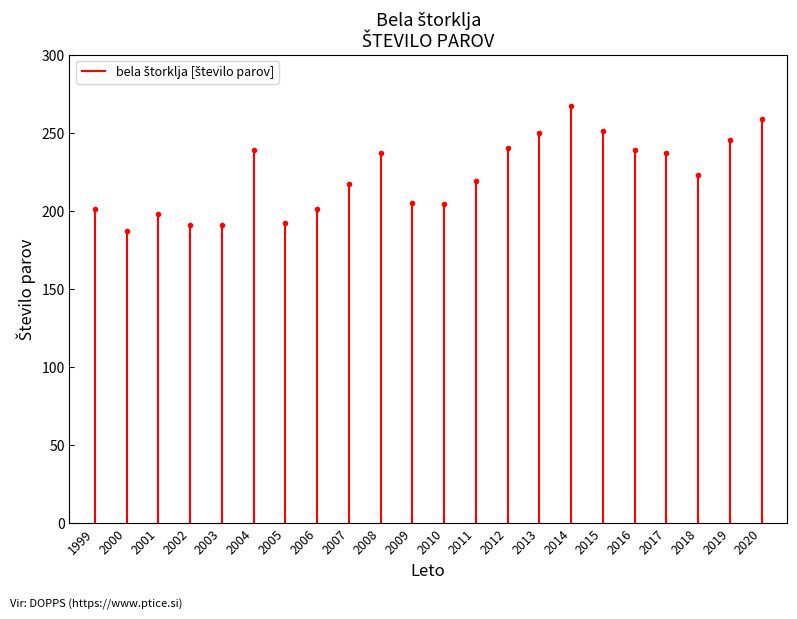

What is the change in value from 2019 to 2020?

+14